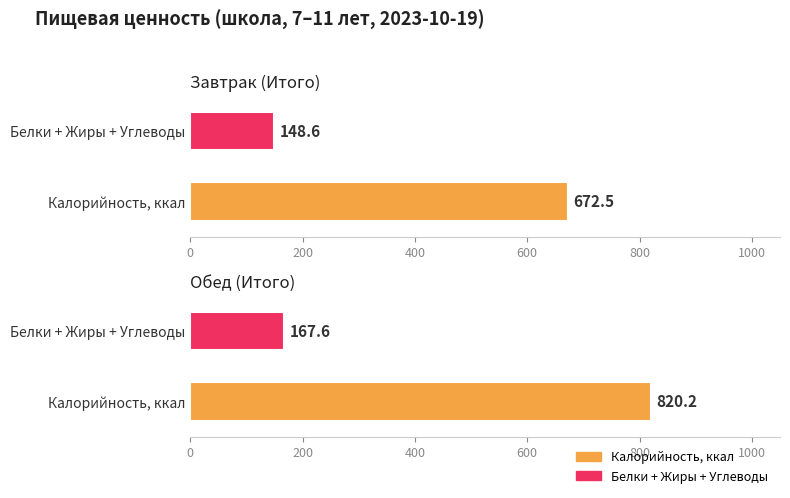

At which label does Калорийность, ккал reach its peak?

Обед (Итого)